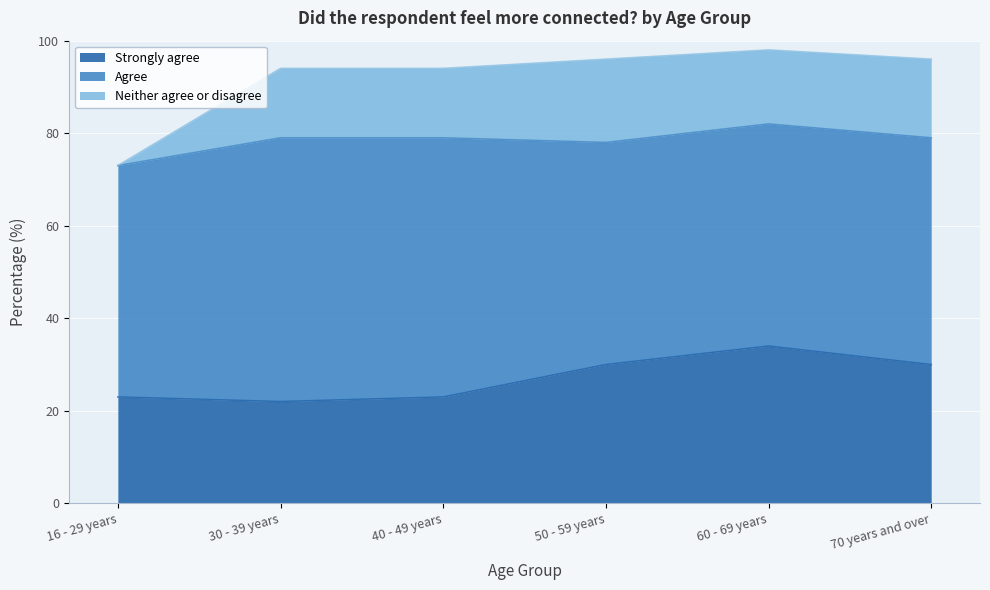

What is the difference between the maximum and minimum values in the Strongly agree series?

12